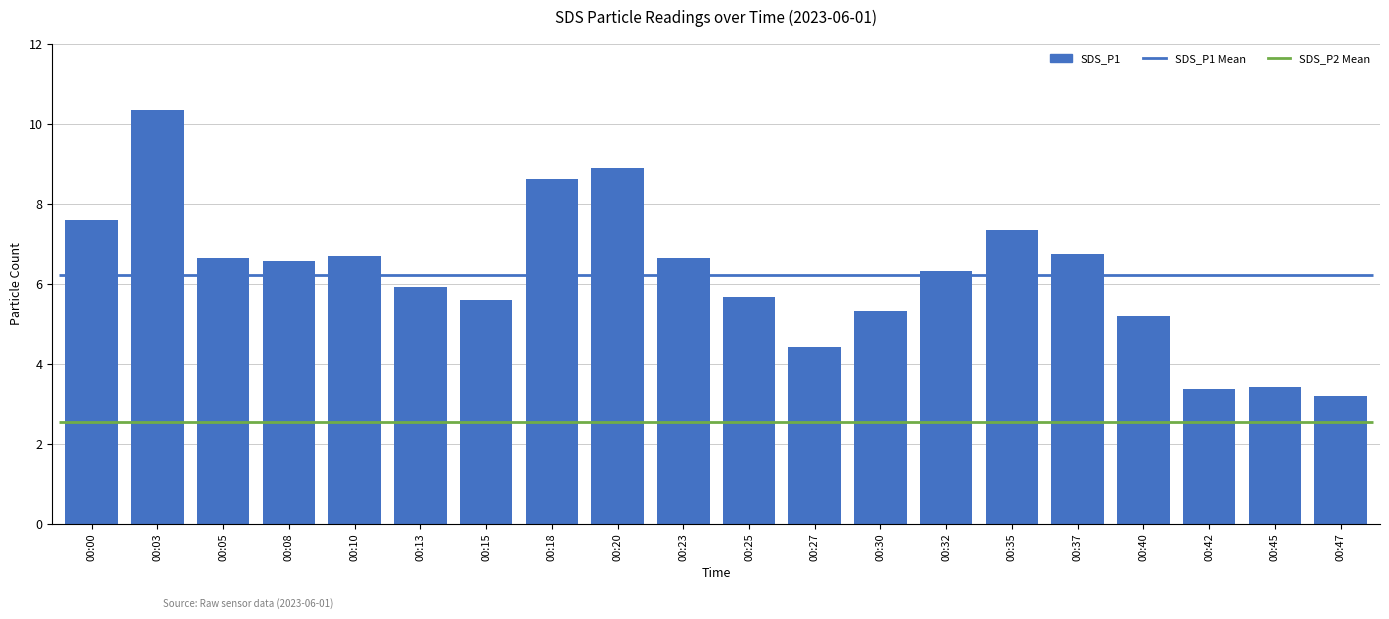

The chart shows a value of 8.7 at 00:13. True or false?

False